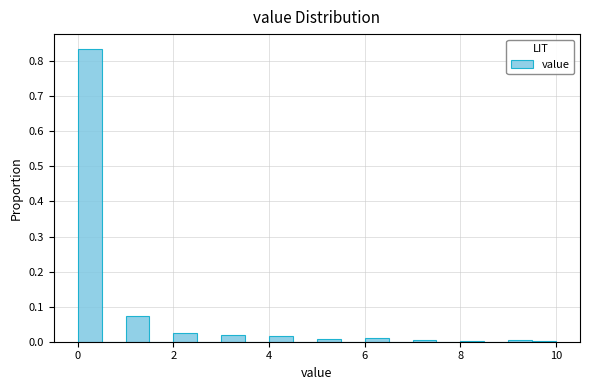

Read against the x-axis, roughly where is the centre of the tallest bar?

0.2